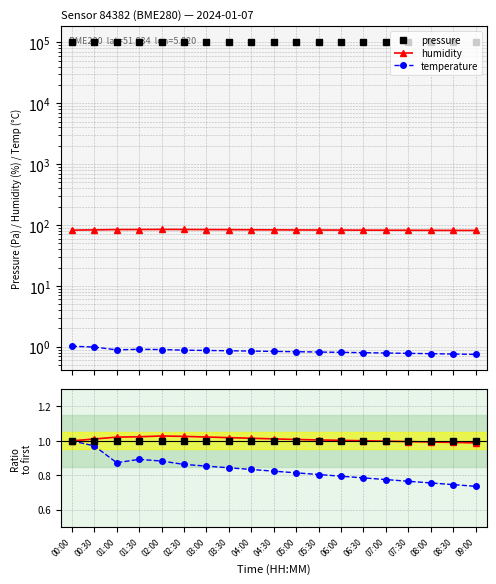

How many lines are shown in the chart?

3